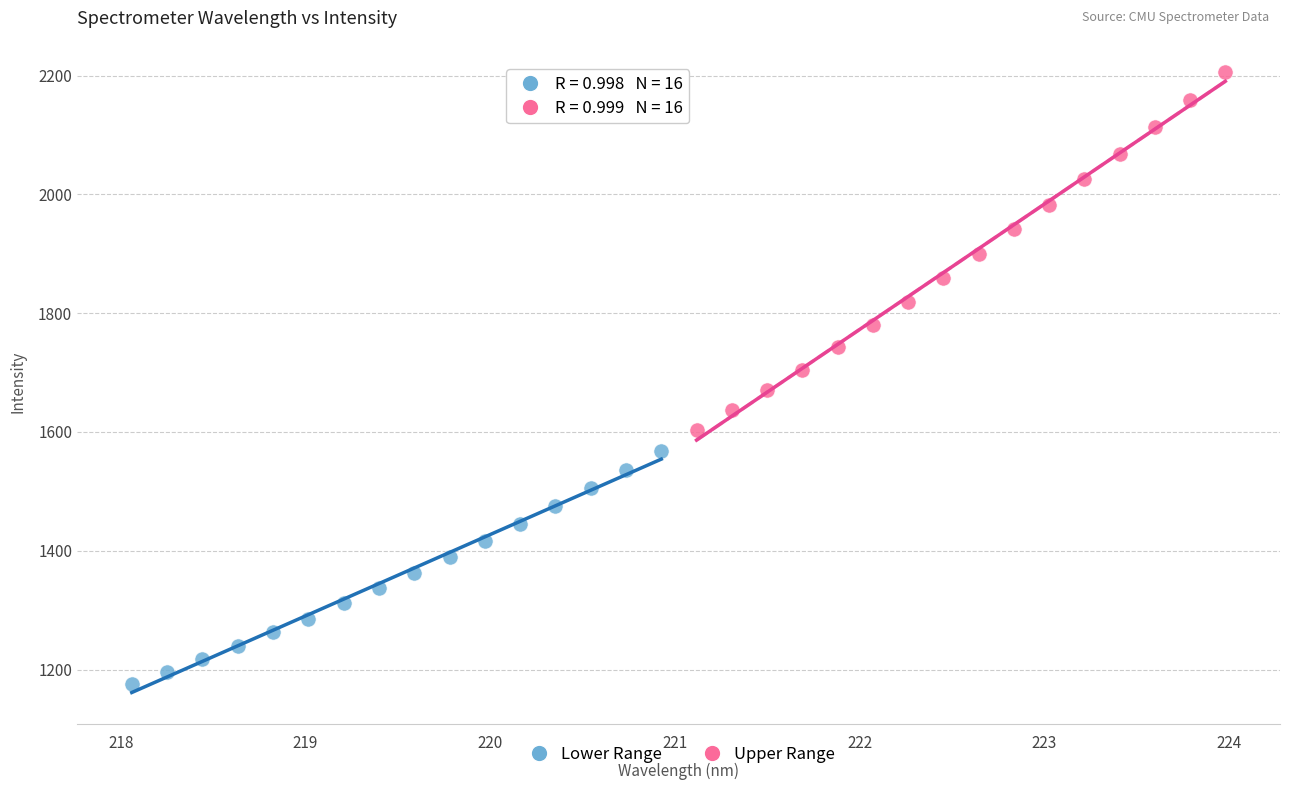

Which series has the largest Y range (max minus min)?

Upper Range